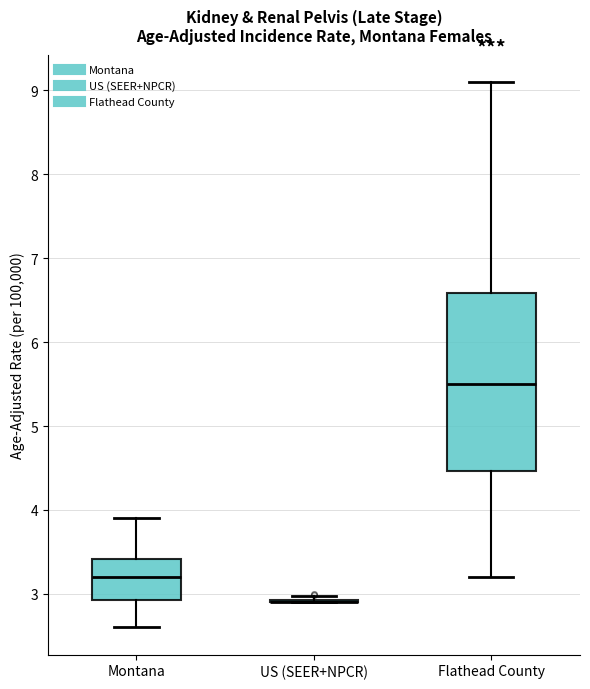

Reading left to right, read every box against the y-axis: the position of its median line, the range the box covers, and the ends of its whiskers. The values are not printed on the chart, so give them approximately, as read against the axis.

Montana: median 3.2, box 2.9 to 3.4, whiskers 2.6 to 3.9
US (SEER+NPCR): box collapsed to a line at 2.9, whiskers 2.9 to 3.0
Flathead County: median 5.5, box 4.5 to 6.6, whiskers 3.2 to 9.1